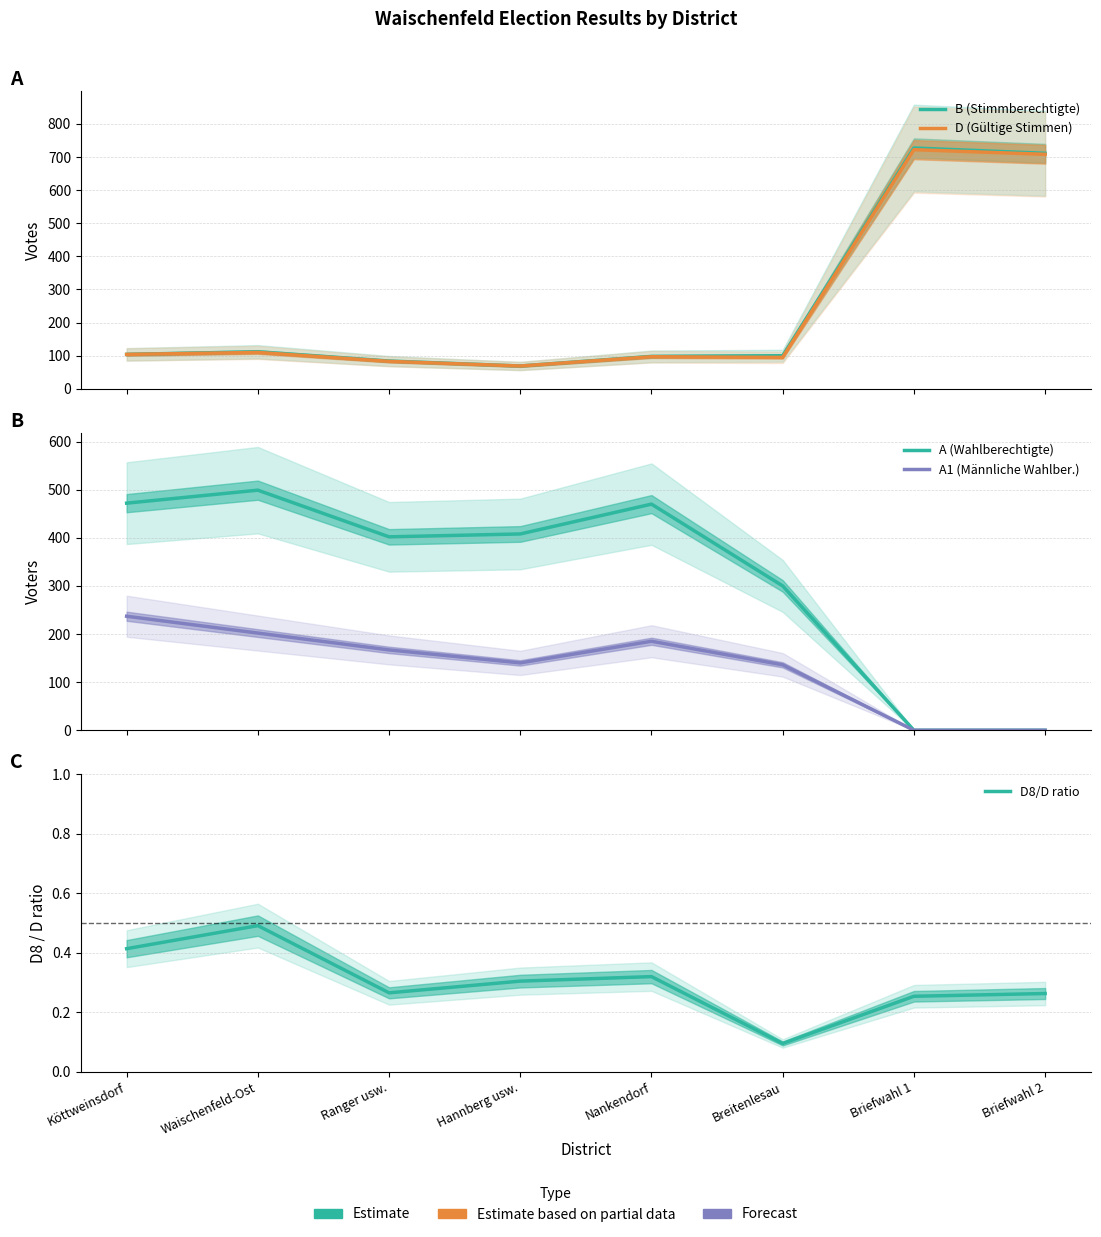

At which label is B (Stimmberechtigte) closest to 398?

Waischenfeld-Ost